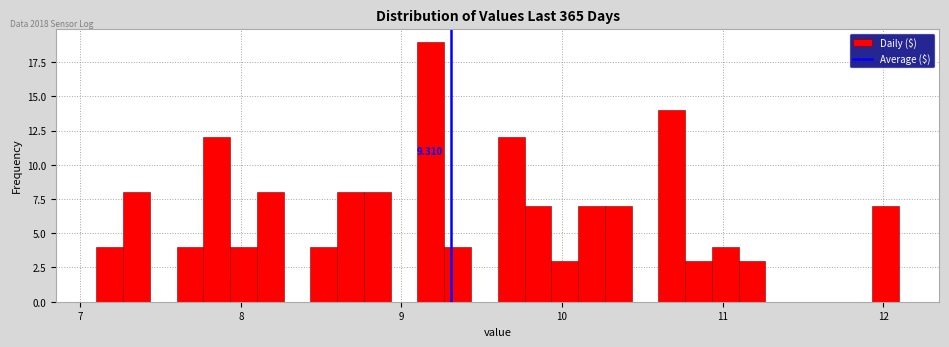

Around what value on the x-axis is the tallest bar? Give the approximate position of its centre, as read against the axis.

9.2